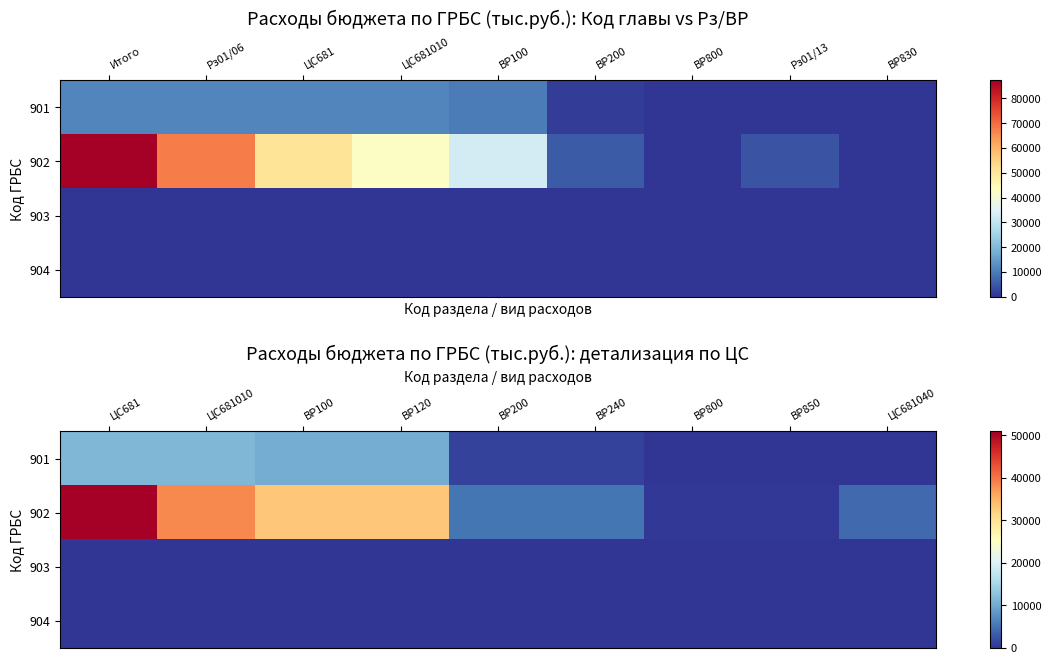

What is the difference between the second highest and minimum values in the 902 series?

38161.3